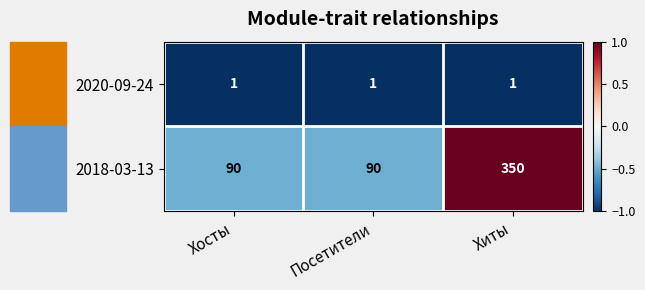

Which series has the largest range (max minus min)?

2018-03-13